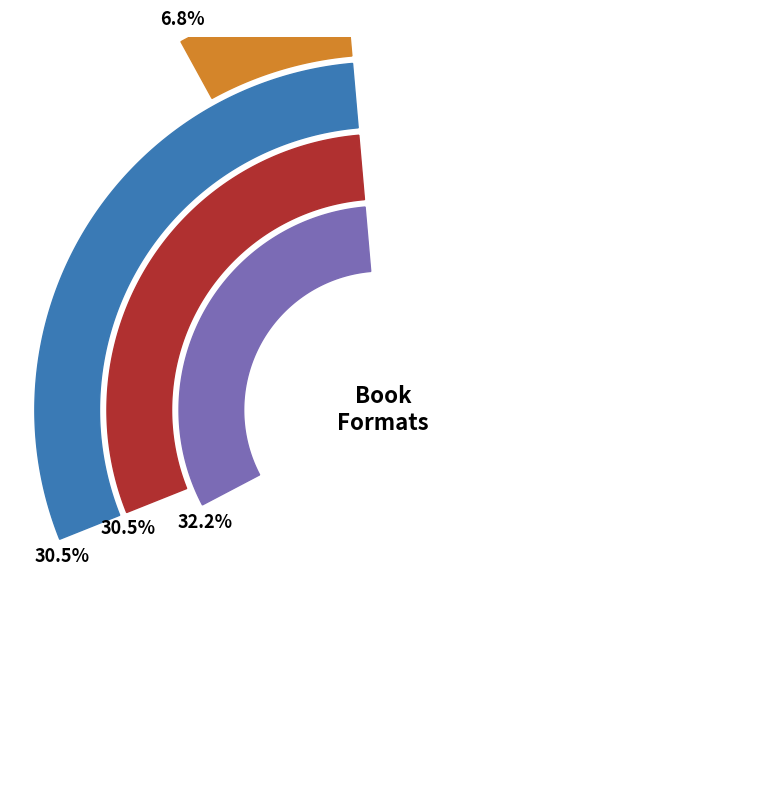

Count the number of slices in the pie.

4